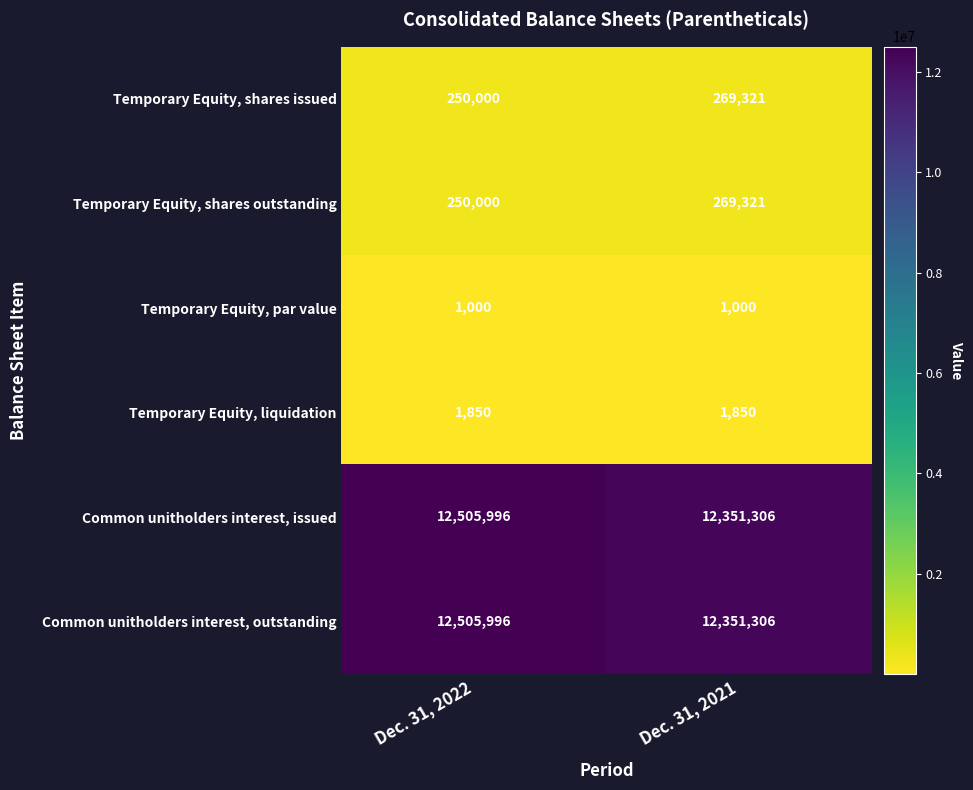

What is the approximate value of Temporary Equity, par value at Dec. 31, 2022?

1000